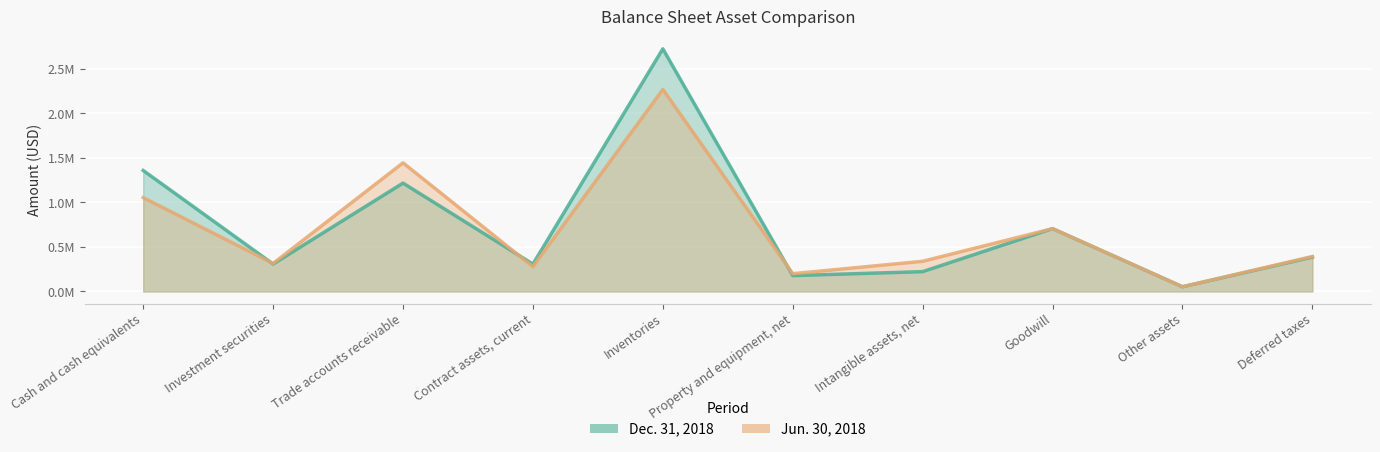

What is the value of the Jun. 30, 2018 point at the 1st from the left?

1053100